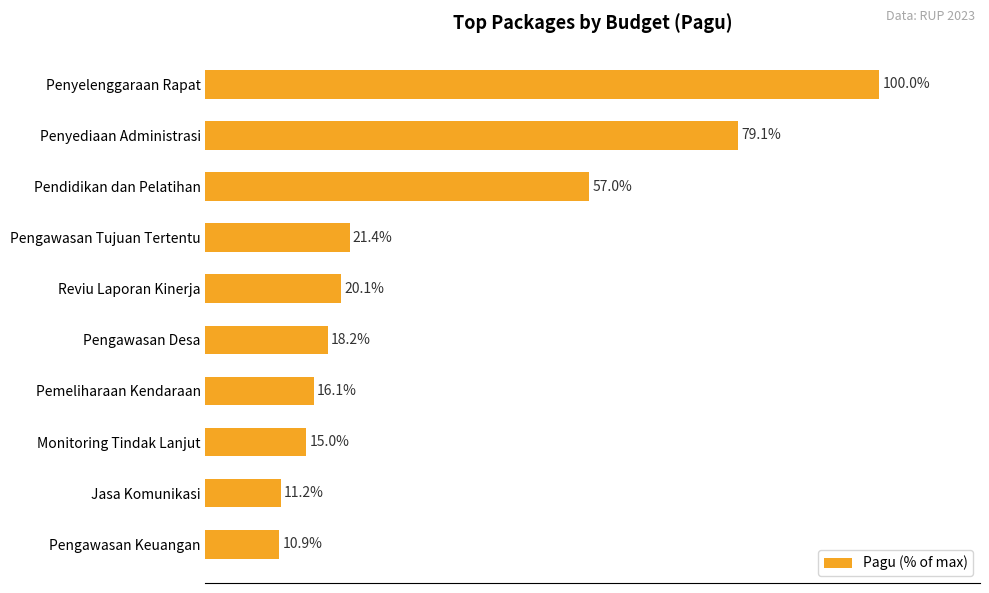

What is the label of the 7th bar from the bottom?

Pengawasan Tujuan Tertentu